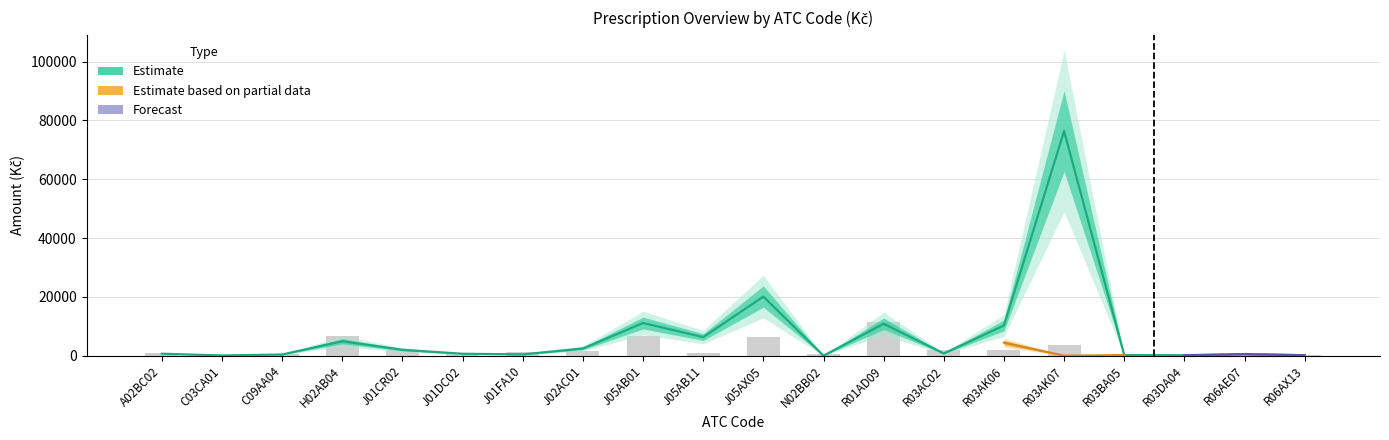

Reading left to right, transcribe all the data shown in this chart.

ks_celkem: A02BC02=1050.0	C03CA01=150.0	C09AA04=600.0	H02AB04=6600.0	J01CR02=1950.0	J01DC02=900.0	J01FA10=1200.0	J02AC01=1650.0	J05AB01=6750.0	J05AB11=1050.0	J05AX05=6300.0	N02BB02=450.0	R01AD09=11550.0	R03AC02=1800.0	R03AK06=1800.0	R03AK07=3600.0	R03BA05=300.0	R03DA04=450.0	R06AE07=450.0	R06AX13=150.0
Kc_celkem: A02BC02=684.3	C03CA01=85.0	C09AA04=413.6	H02AB04=4921.3	J01CR02=2006.7	J01DC02=673.7	J01FA10=448.5	J02AC01=2461.7	J05AB01=11122.6	J05AB11=6318.0	J05AX05=20109.9	N02BB02=0.0	R01AD09=10876.2	R03AC02=765.0	R03AK06=10288.0	R03AK07=76369.1	R03BA05=213.5	R03DA04=152.7	R06AE07=529.0	R06AX13=176.3